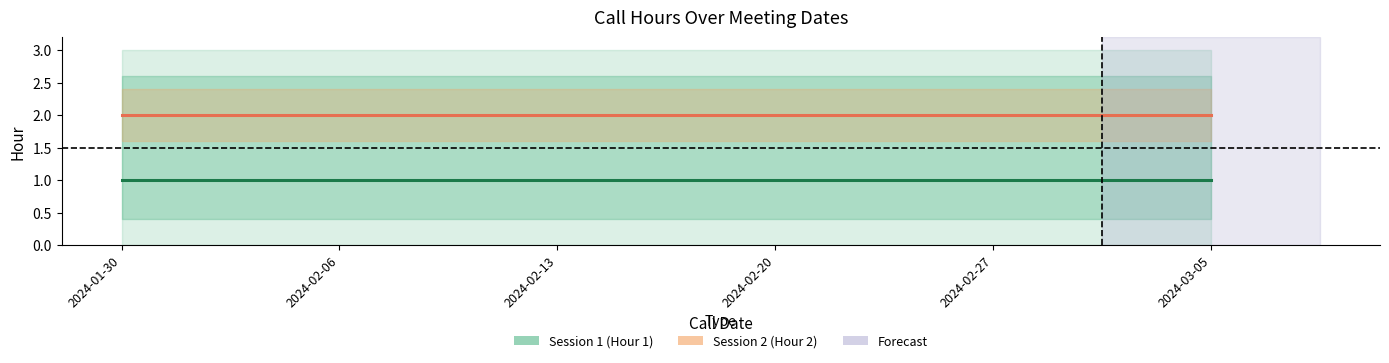

What is the value of the Session 2 (Hour 2) point at the 6th from the left?

2